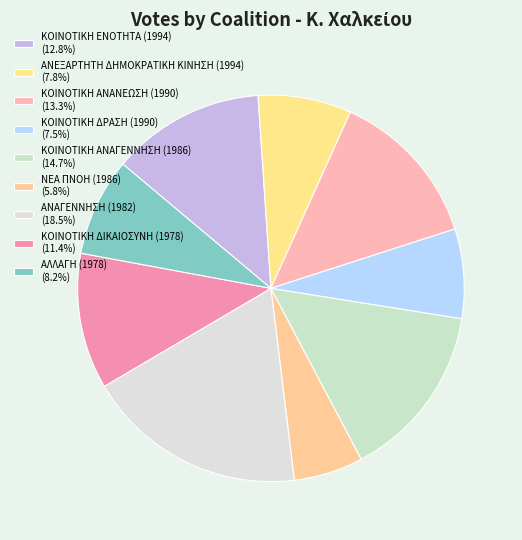

What is the smallest slice in the pie chart?

ΝΕΑ ΠΝΟΗ (1986)